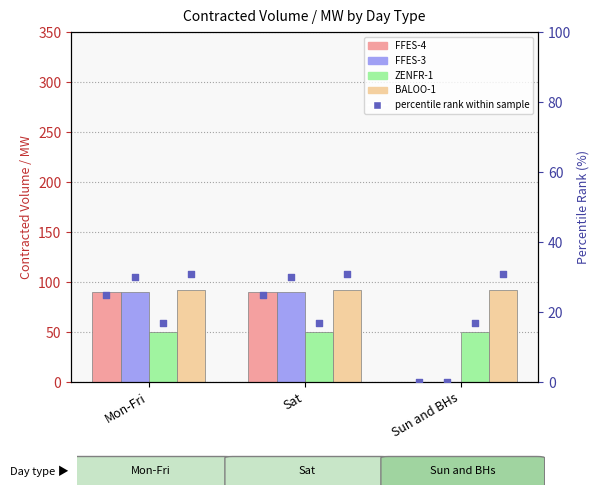

At how many categories does at least one series exceed 21?

3